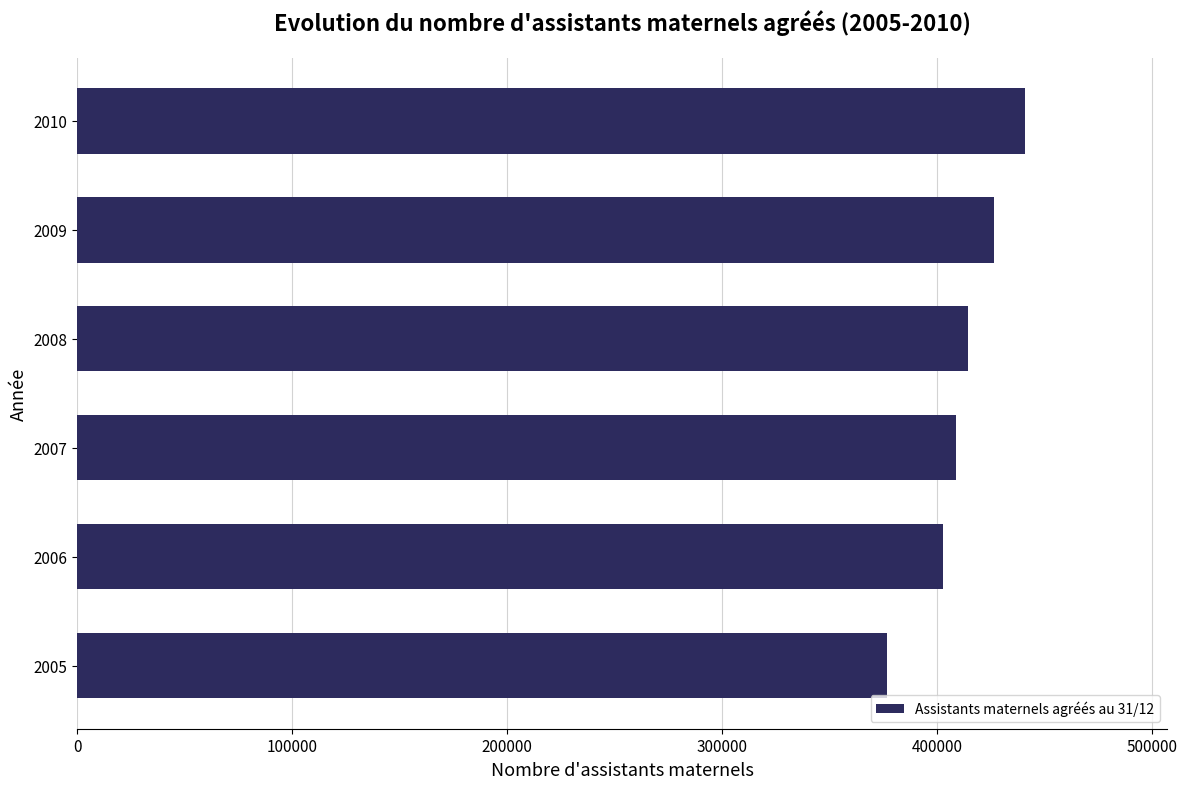

Count the number of data series in this chart.

1